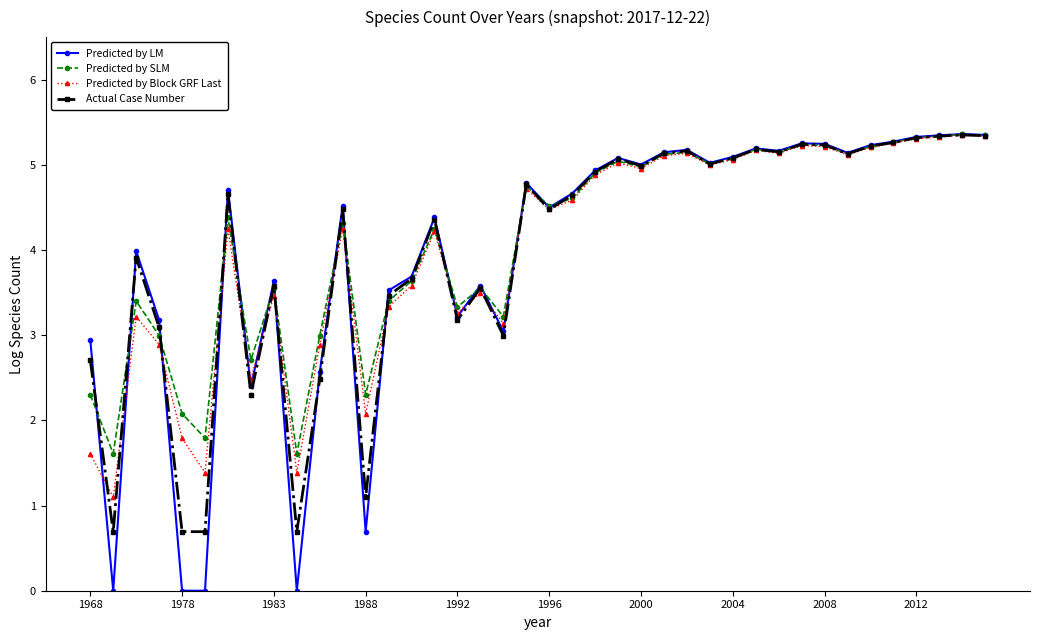

Which series has the largest range (max minus min)?

Predicted by LM